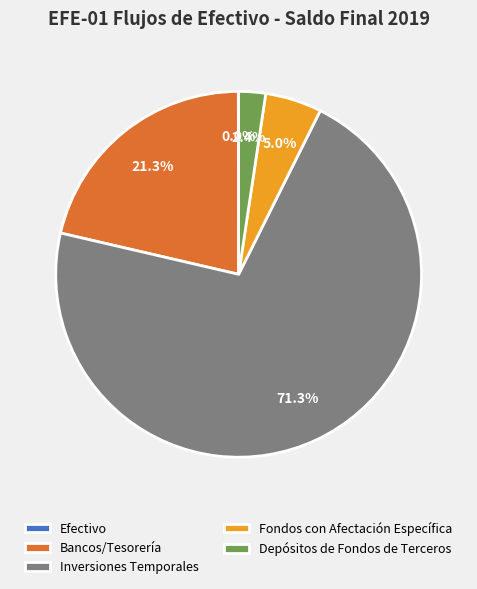

Which has a higher value, Inversiones Temporales or Fondos con Afectación Específica?

Inversiones Temporales